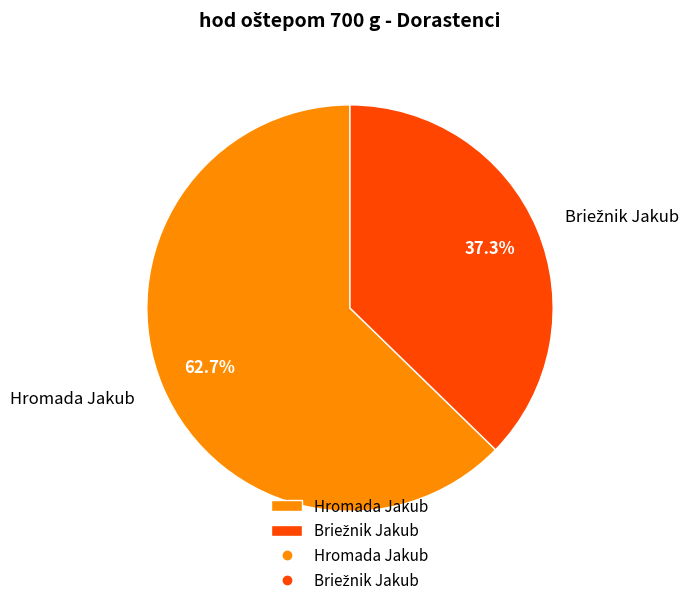

How many segments does this pie chart have?

2